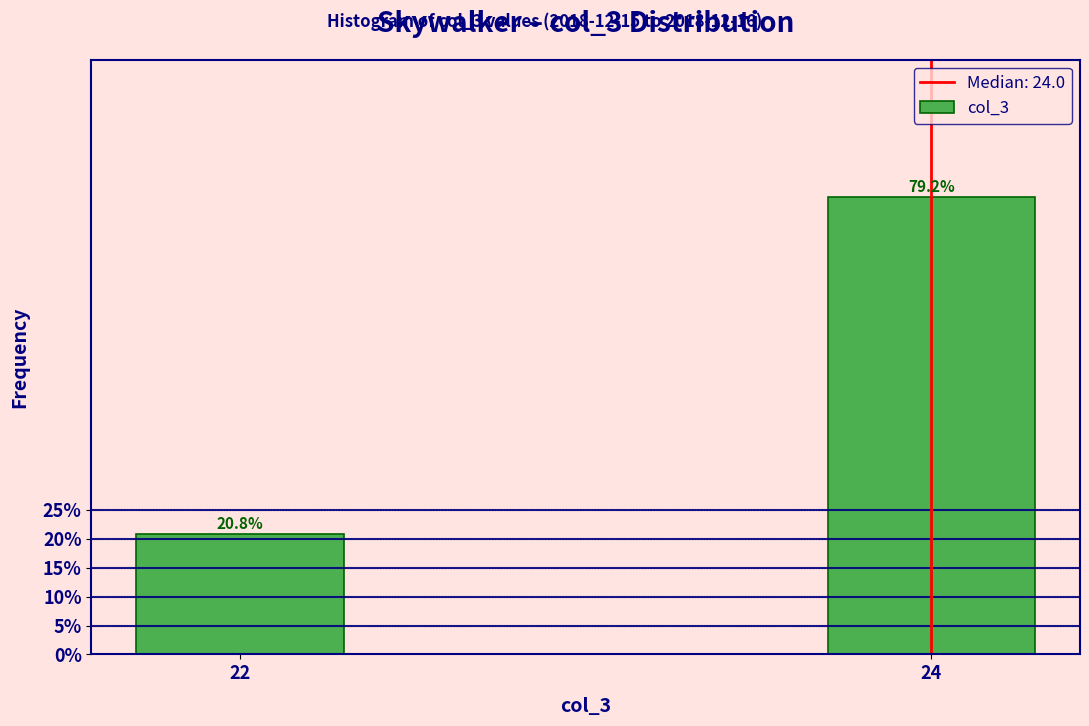

Reading left to right, transcribe all the data shown in this chart.

22=20.8	24=79.2